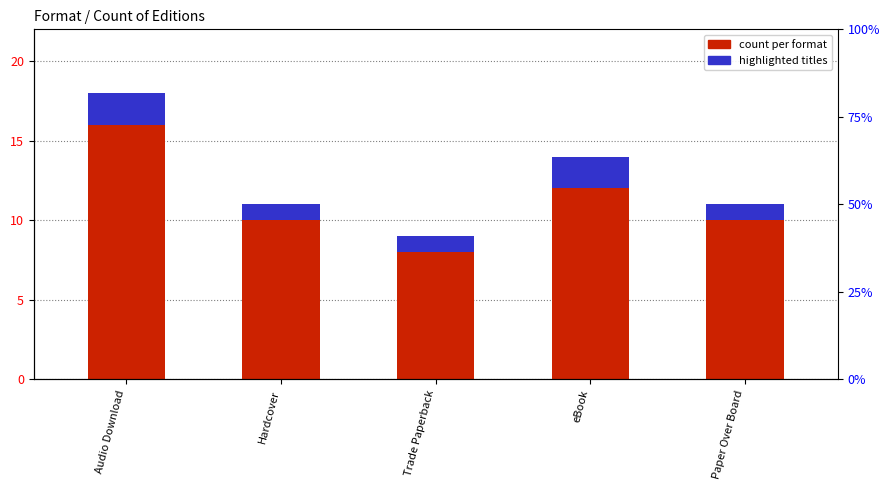

Reading left to right, transcribe all the data shown in this chart.

count per format: Audio Download=16	Hardcover=10	Trade Paperback=8	eBook=12	Paper Over Board=10
highlighted titles: Audio Download=2	Hardcover=1	Trade Paperback=1	eBook=2	Paper Over Board=1